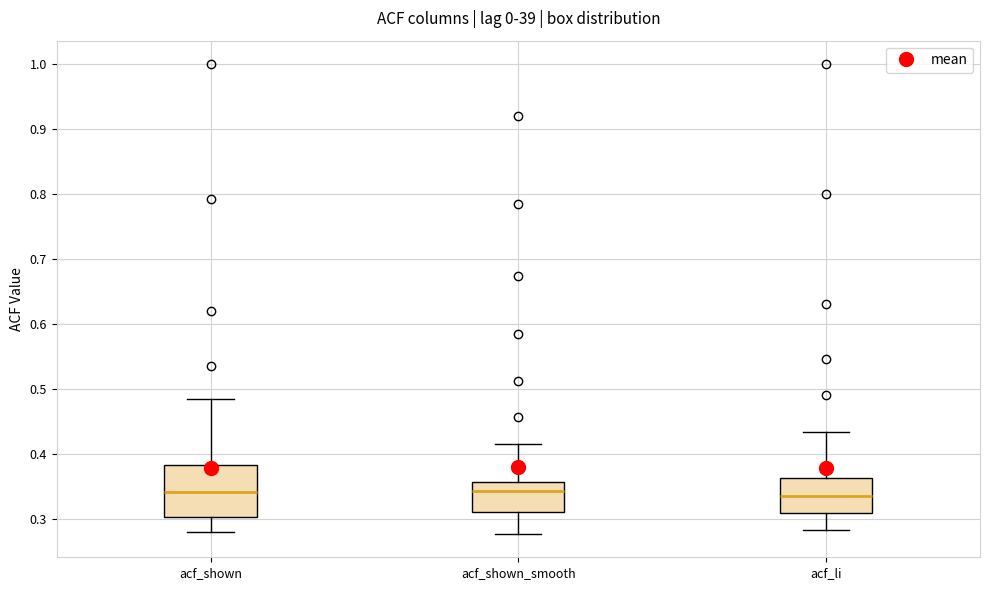

Where does the lower whisker of the box for acf_li end on the y-axis? The values are not printed on the chart, so give them approximately, as read against the axis.

0.28